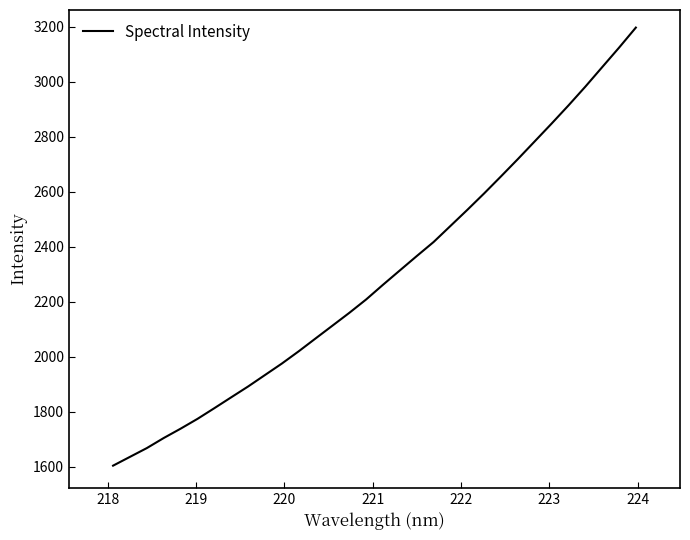

What is the maximum value shown in the chart?

3197.4